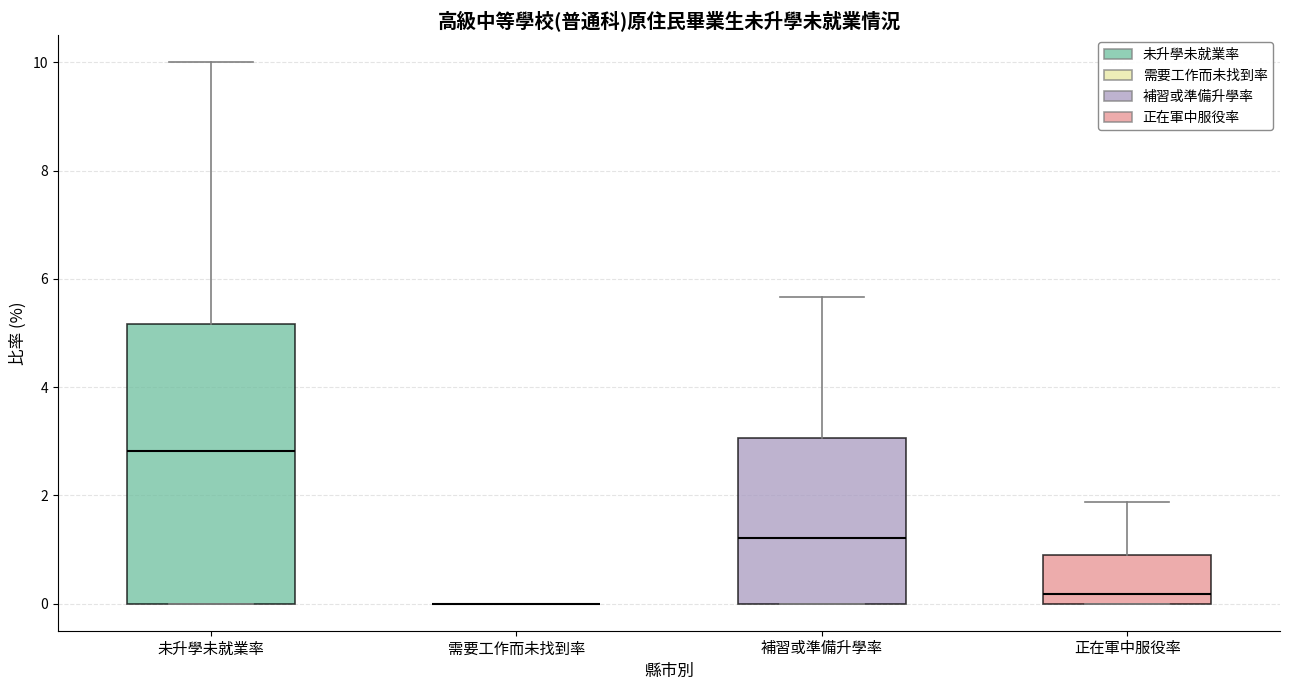

Reading left to right, transcribe this box plot: for each box, give where its median line is, the range the box spans, and where its two whiskers end, as read against the y-axis. The values are not printed on the chart, so give them approximately, as read against the axis.

未升學未就業率: median 2.8, box 0.0 to 5.2, whiskers 0.0 to 10.0
需要工作而未找到率: box collapsed to a line at 0.0, whiskers 0.0 to 0.0
補習或準備升學率: median 1.2, box 0.0 to 3.0, whiskers 0.0 to 5.6
正在軍中服役率: median 0.2, box 0.0 to 0.8, whiskers 0.0 to 1.8